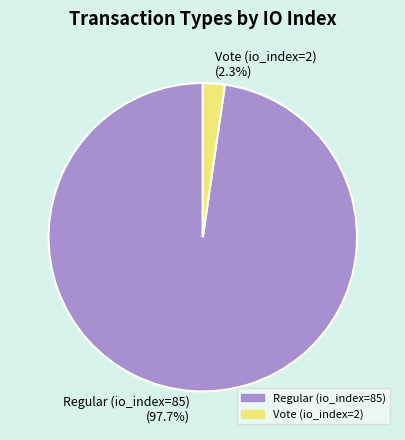

How many slices are in this pie chart?

2